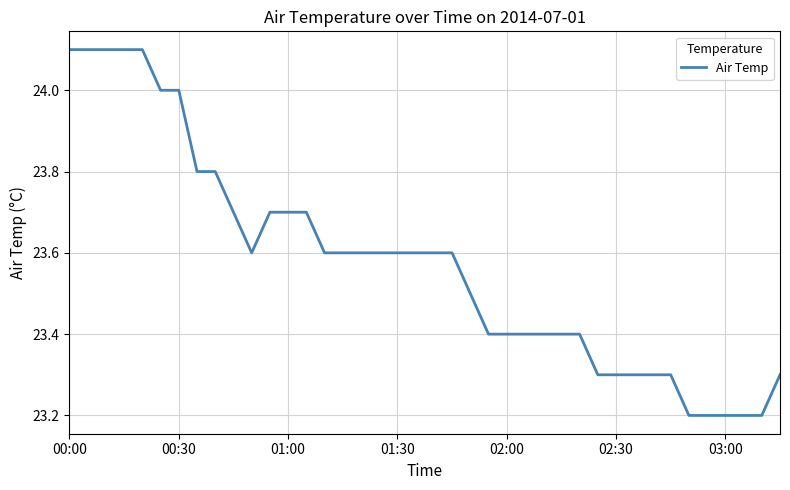

What is the greatest value displayed?

24.1